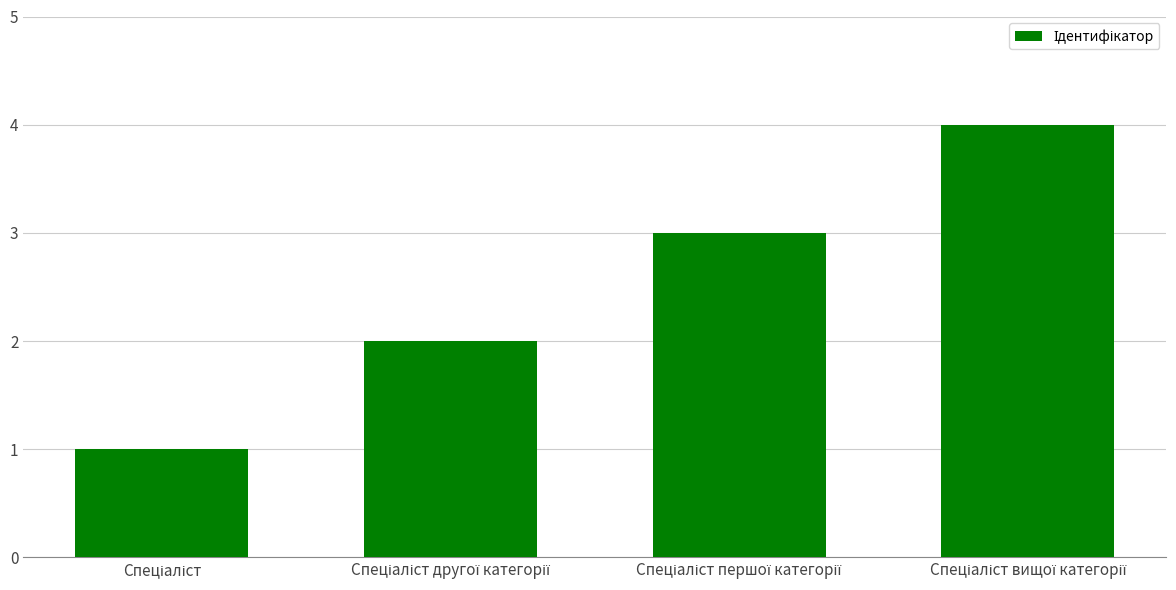

What is the maximum value shown in the chart?

4